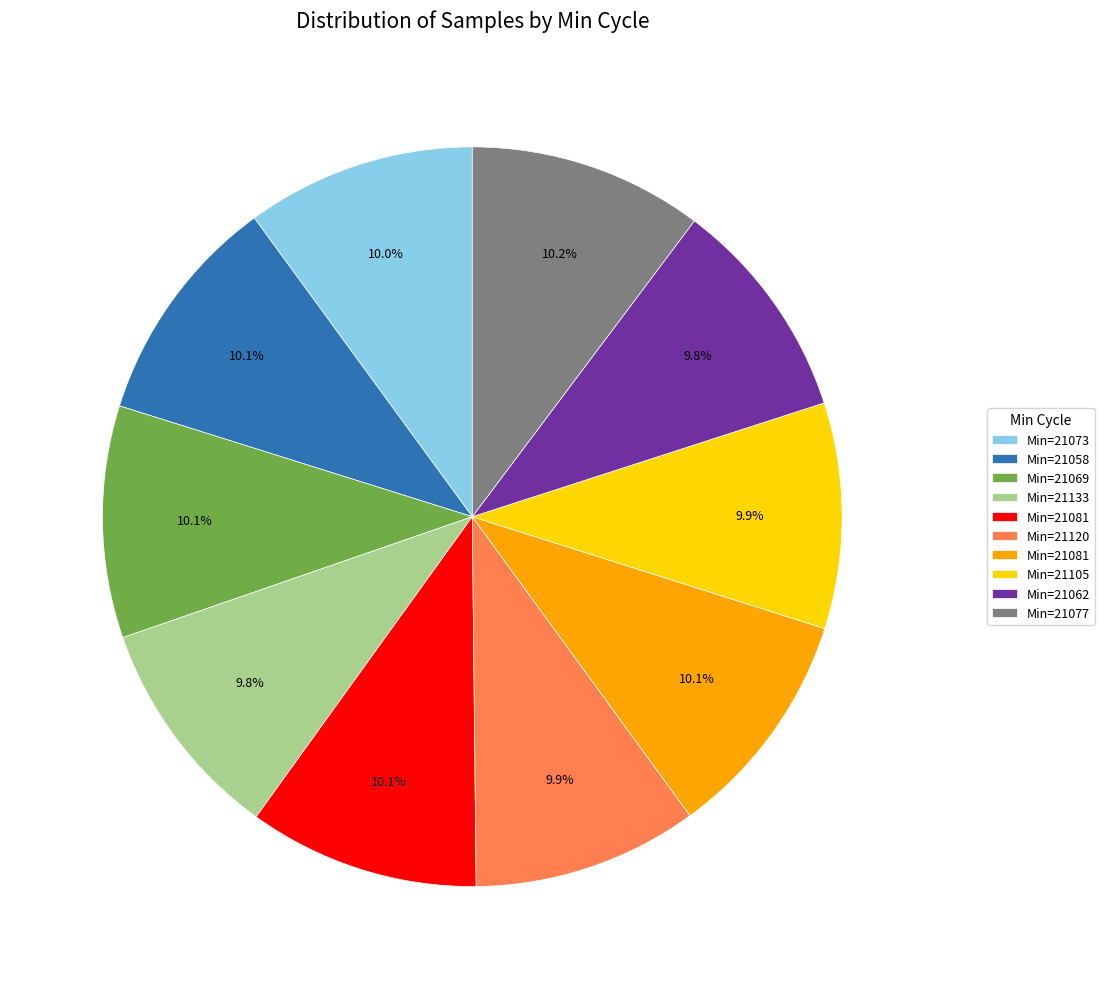

Does any single category account for the majority?

No